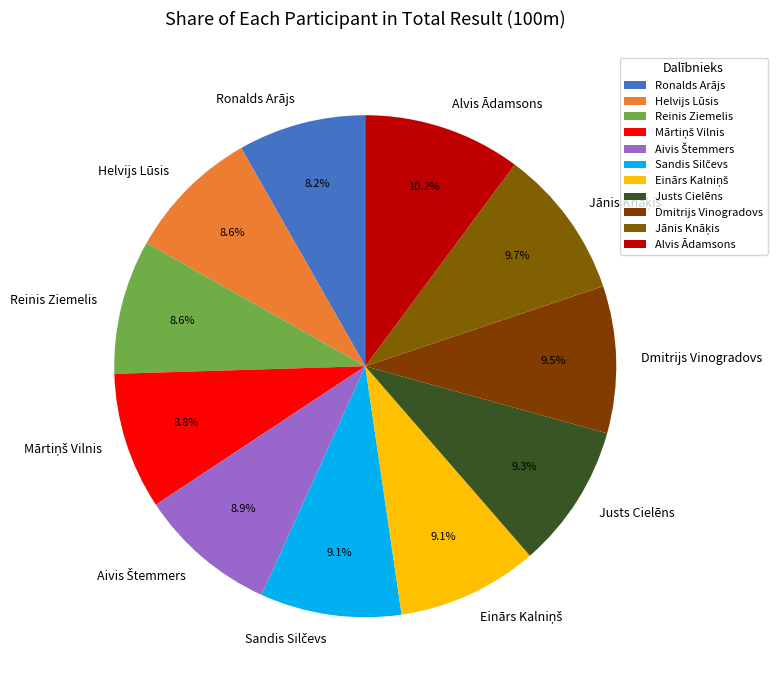

The Dmitrijs Vinogradovs slice represents 1% of the pie. True or false?

False